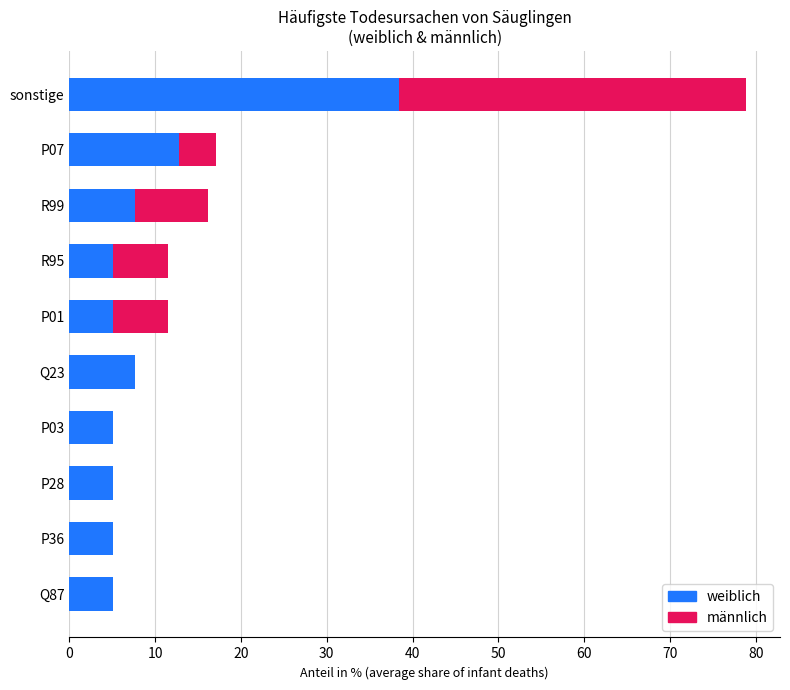

How many distinct data groups are displayed?

2